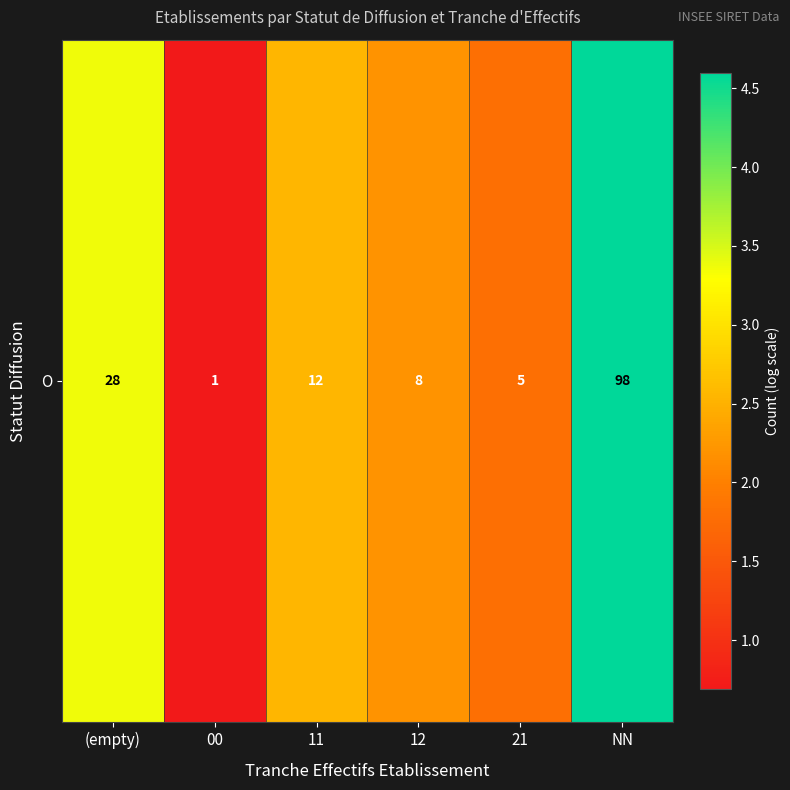

Which category has the lowest value across all series?

00